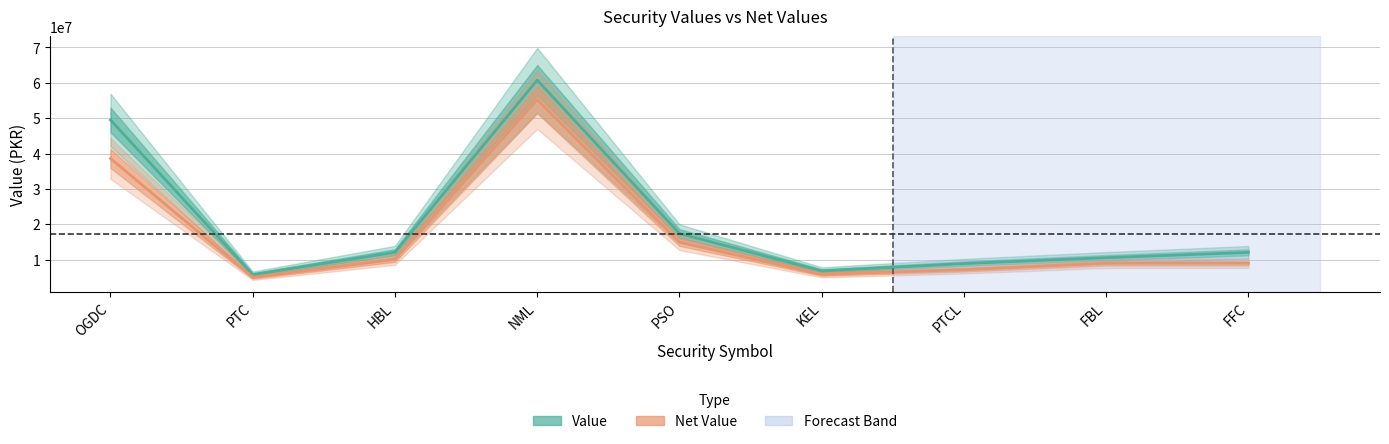

At which category is the sum across all series the highest?

NML